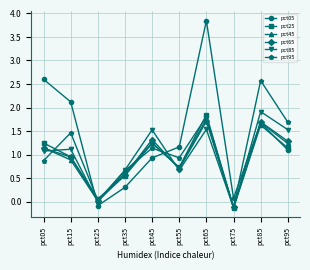

What is the value of the pct65 point at the 7th from the left?

1.7